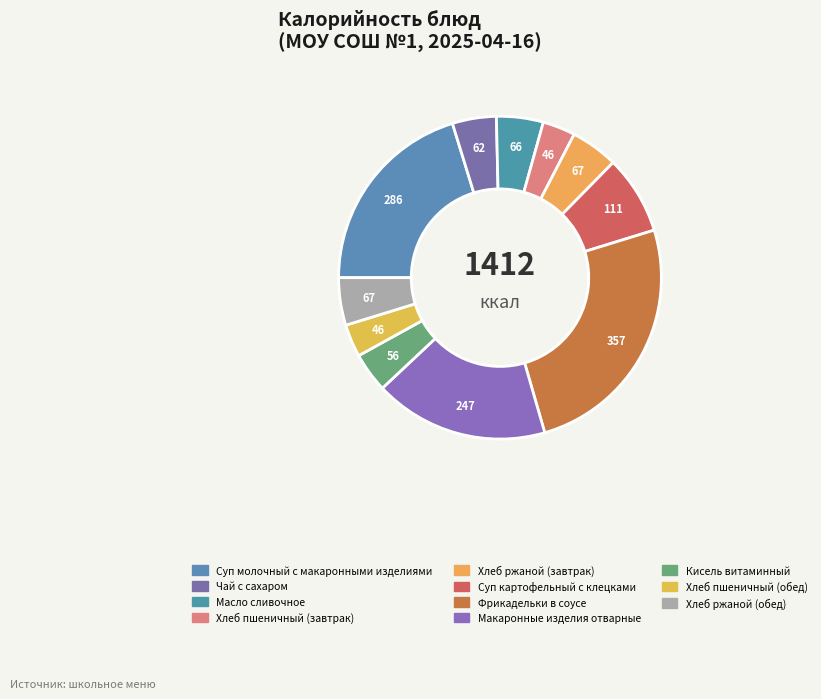

Is it true that Суп картофельный с клецками is 2% of the pie?

False